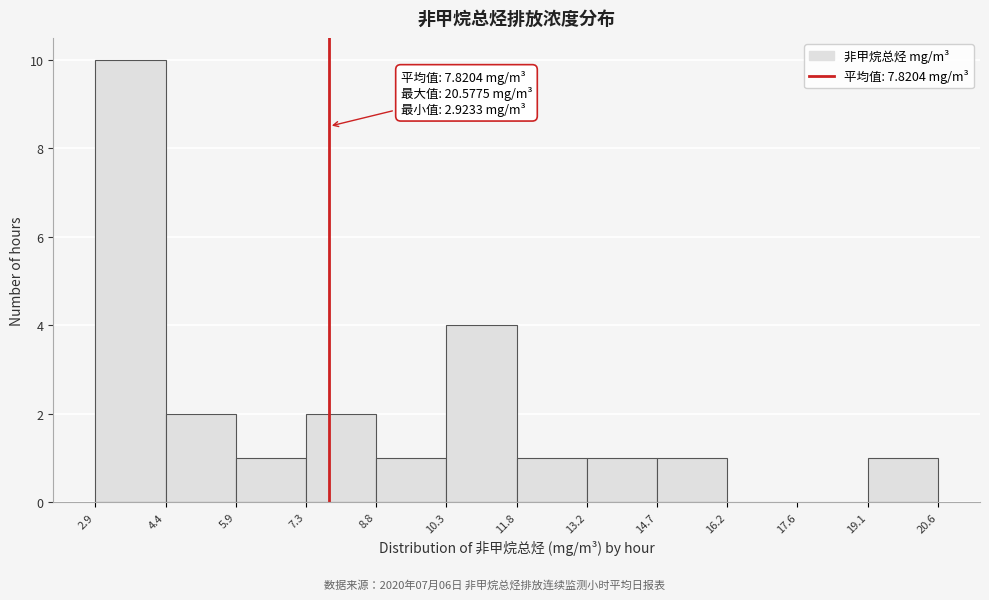

Which range on the x-axis has the tallest bar?

2.9 to 4.4